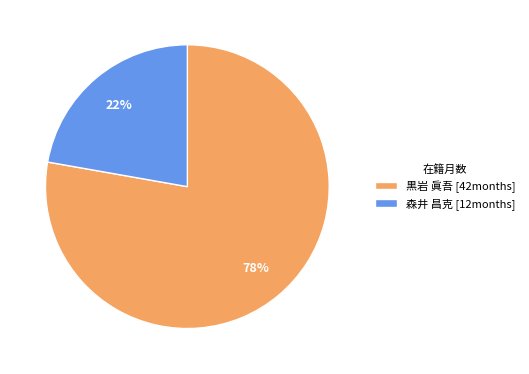

Between 森井 昌克 [12months] and 黒岩 眞吾 [42months], which is larger?

黒岩 眞吾 [42months]